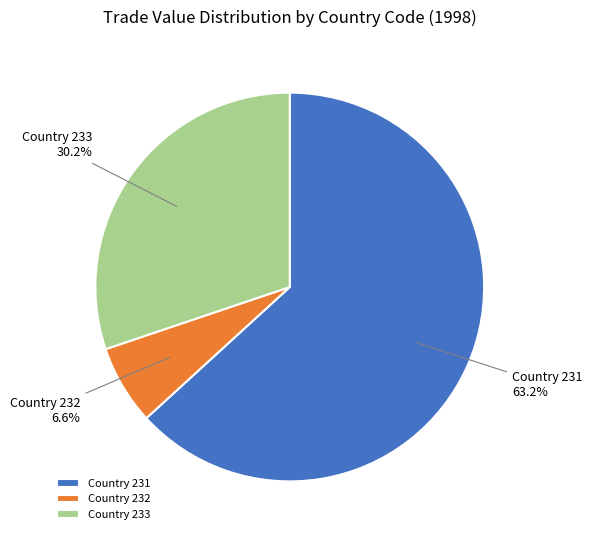

Count the number of slices in the pie.

3